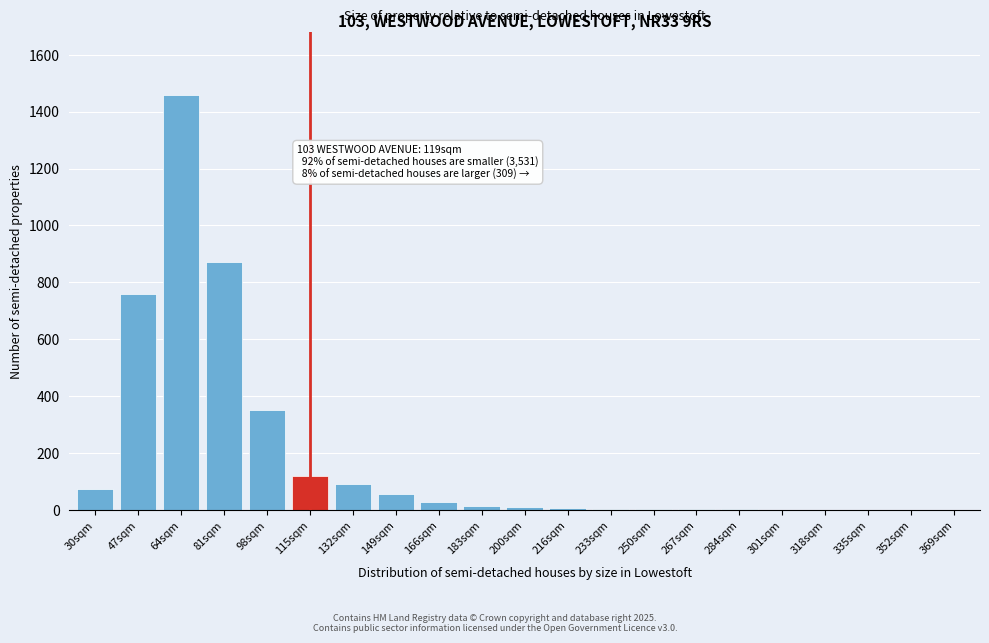

Which has a higher value, 81sqm or 115sqm?

81sqm